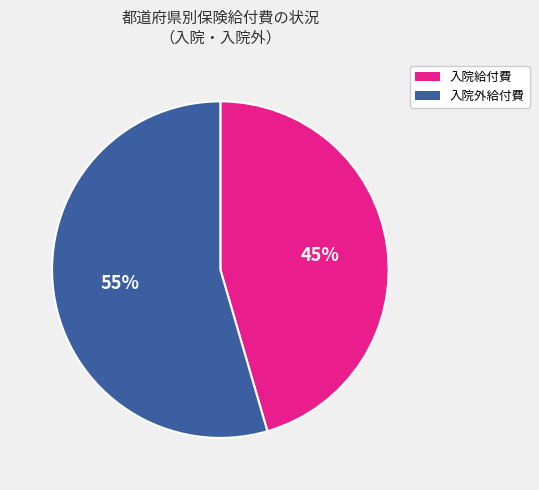

Which category has the biggest portion of the pie?

入院外給付費